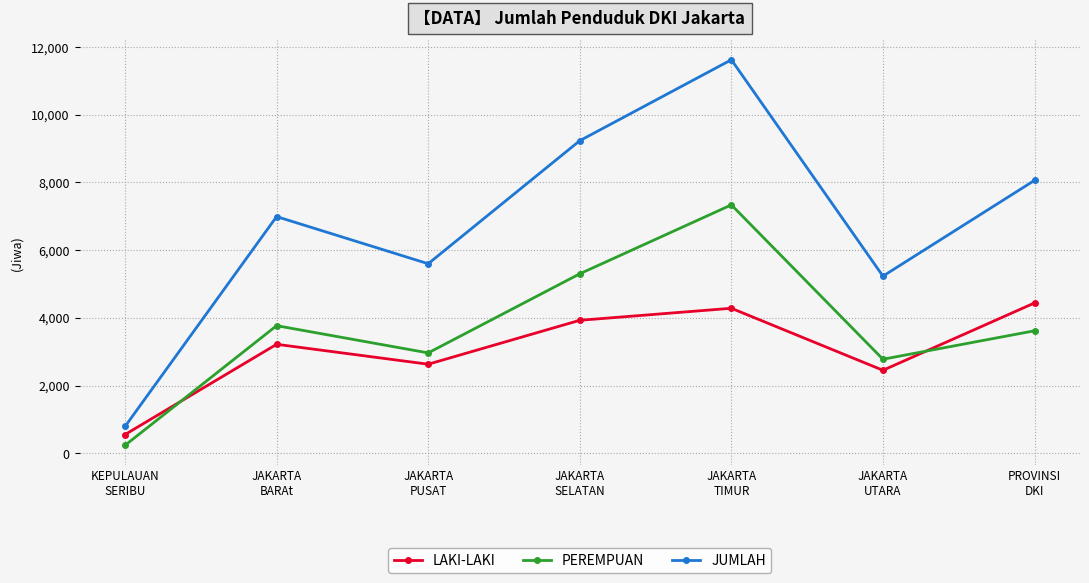

What is the difference between the PEREMPUAN values at JAKARTA
SELATAN and JAKARTA
UTARA?

2523